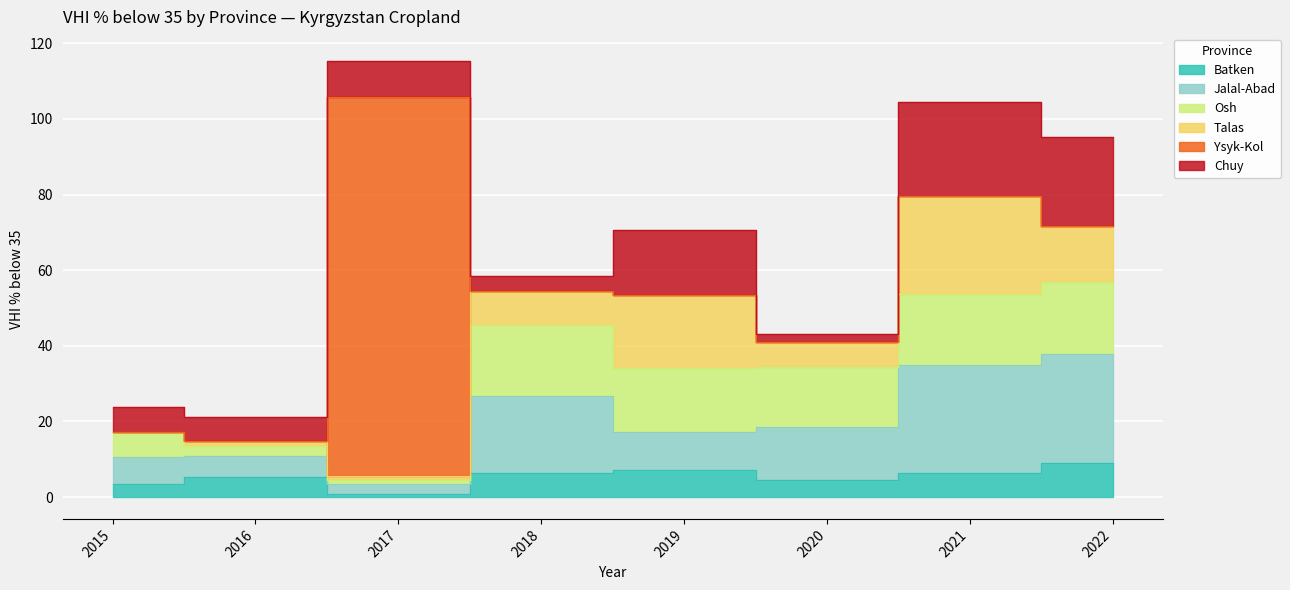

Is the value of Chuy at 2016 greater than the value of Batken at 2020?

Yes